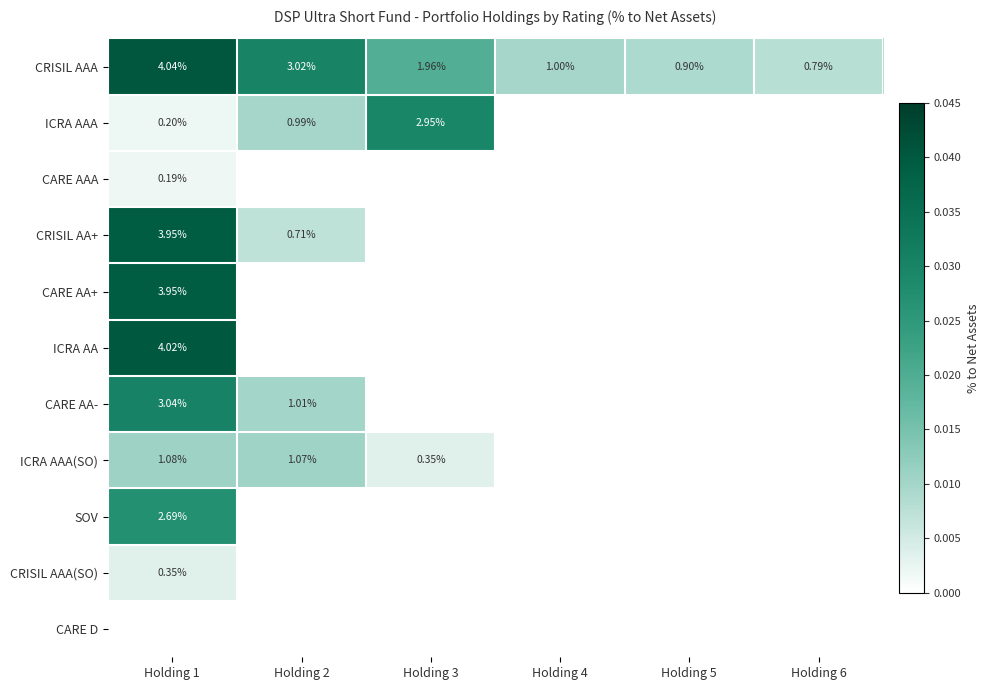

Is it true that CARE AAA equals -0.0 at Holding 4?

False